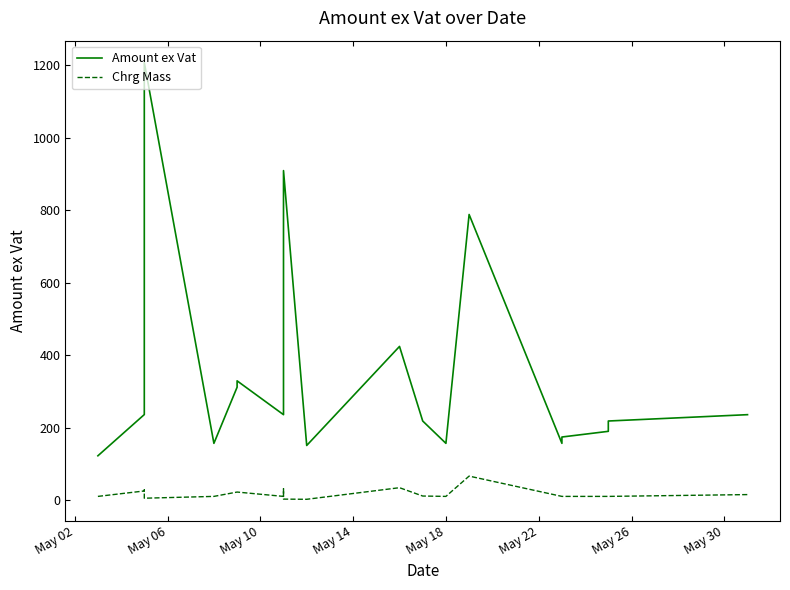

Rank the series by their average value, from highest to lowest.

Amount ex Vat, Chrg Mass